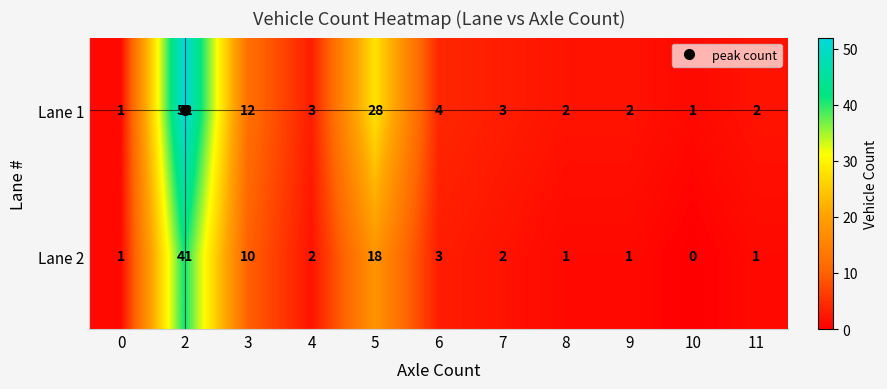

List the series in order of their peak value, highest first.

Lane 1, Lane 2